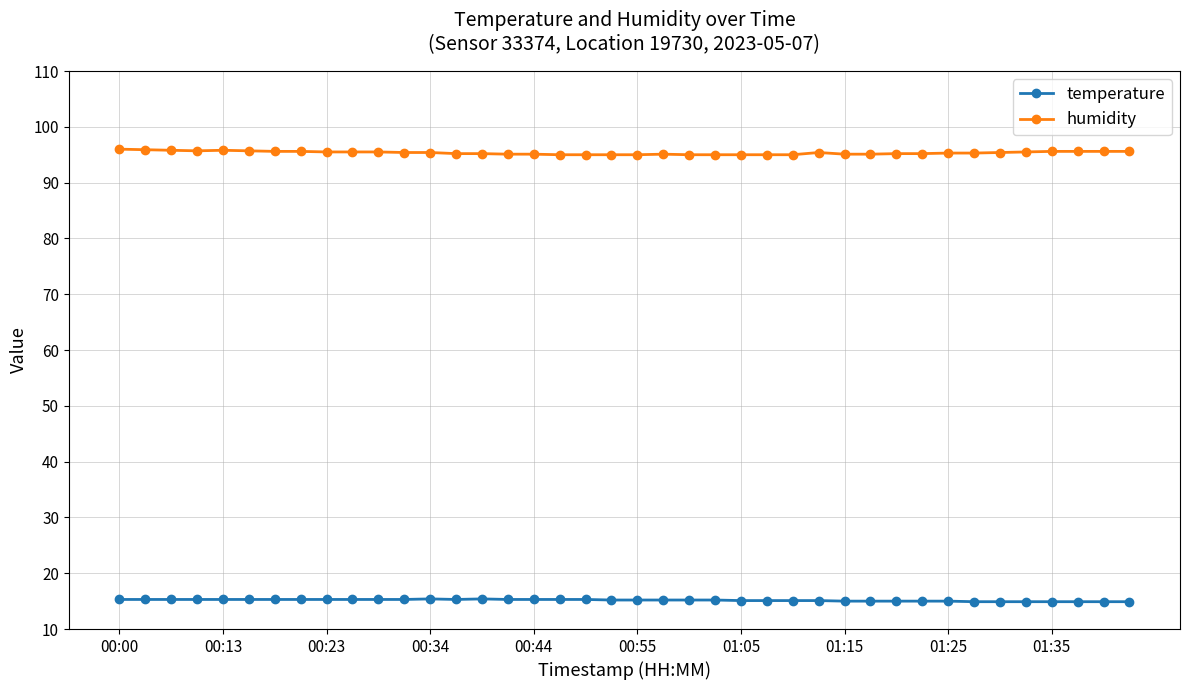

True or false: humidity and temperature cross at least once.

False